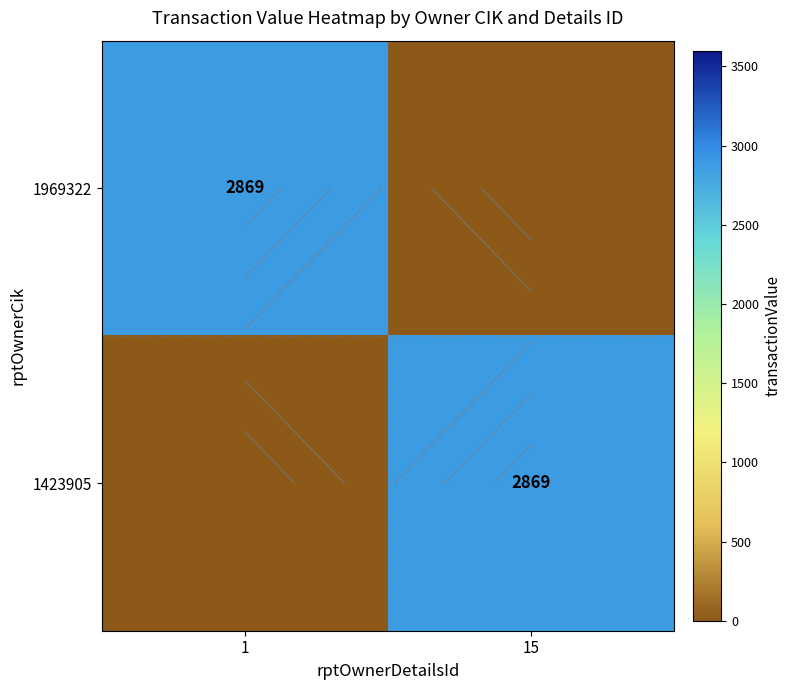

Rank the series by their maximum value, from lowest to highest.

1969322, 1423905